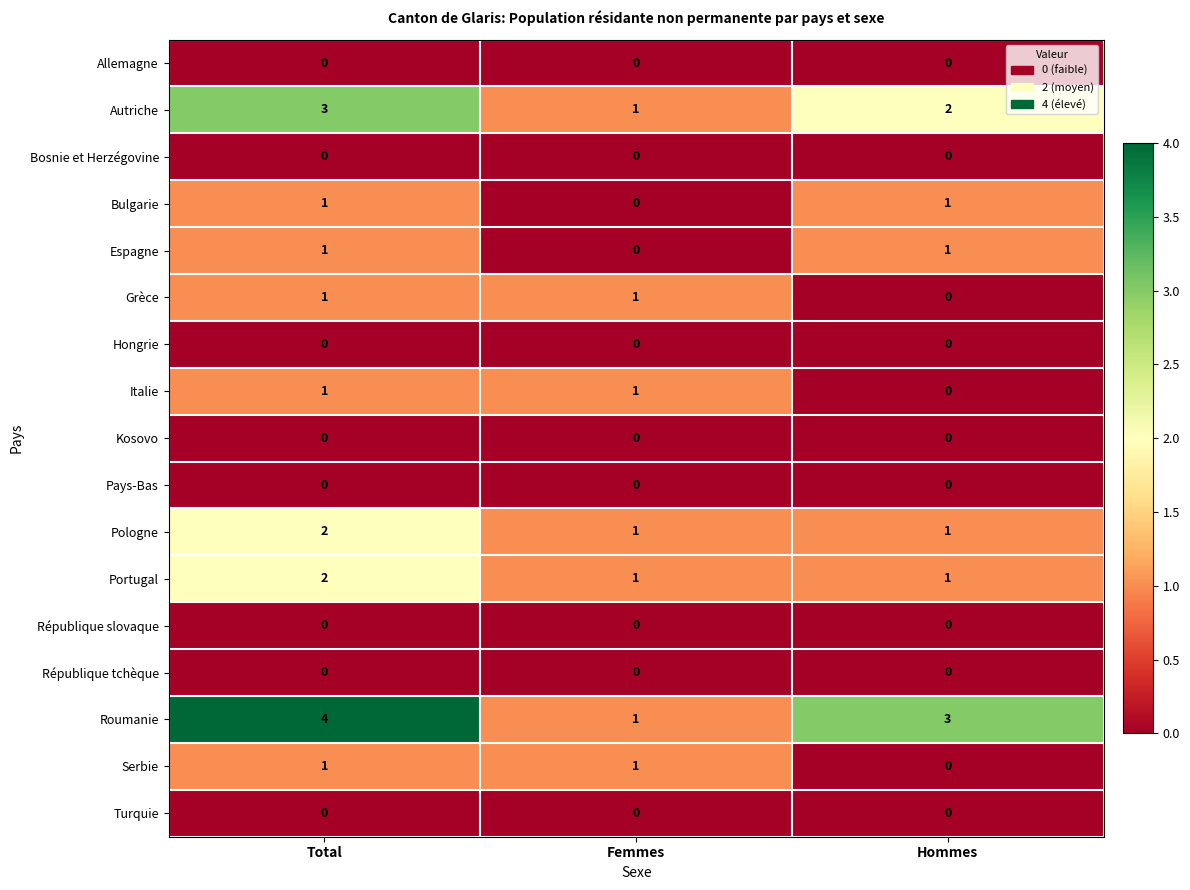

Which series has the largest total across all categories?

Roumanie